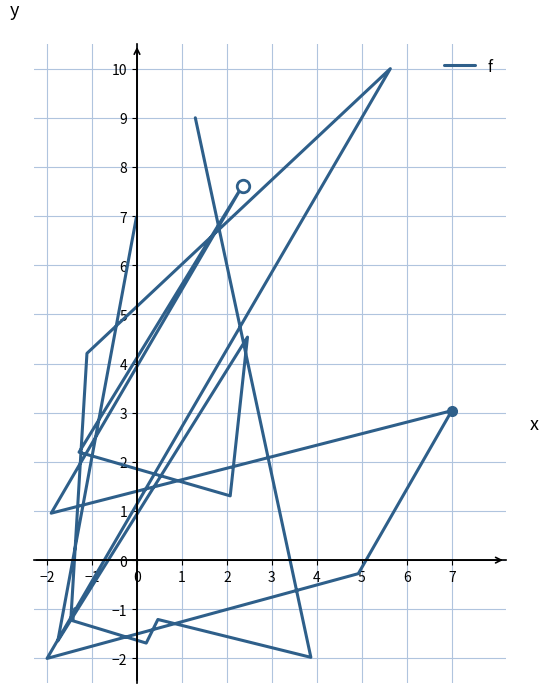

What is the difference between the values at 6 and 3?

3.1